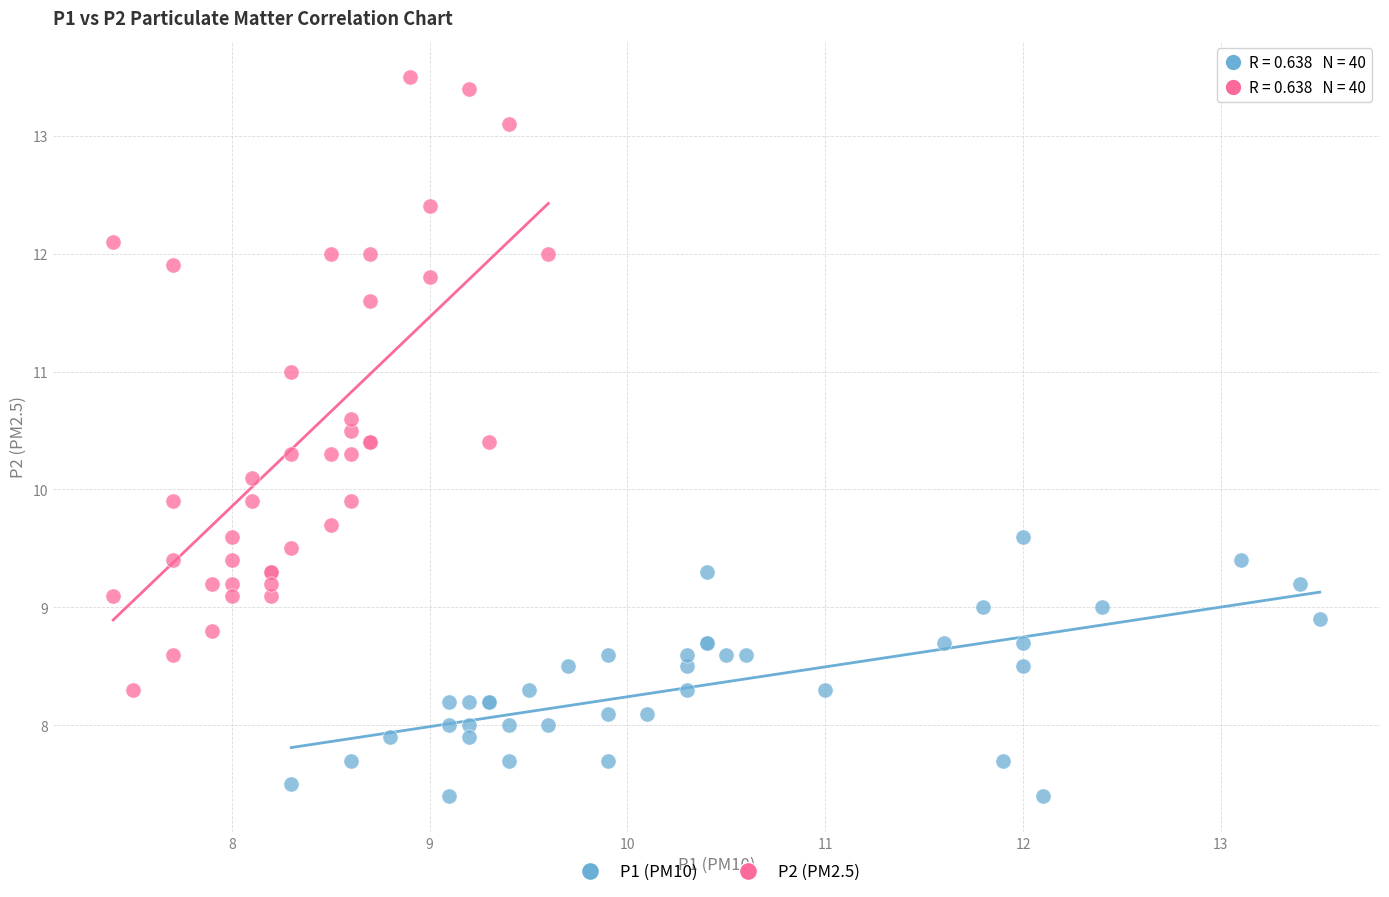

Which series has the largest Y range (max minus min)?

P2 (PM2.5)